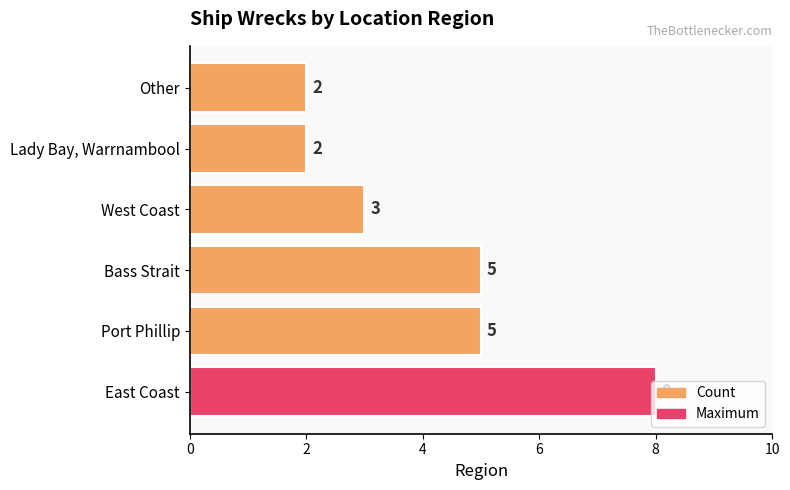

What is the ratio of the value at Lady Bay, Warrnambool to the value at Port Phillip?

0.4